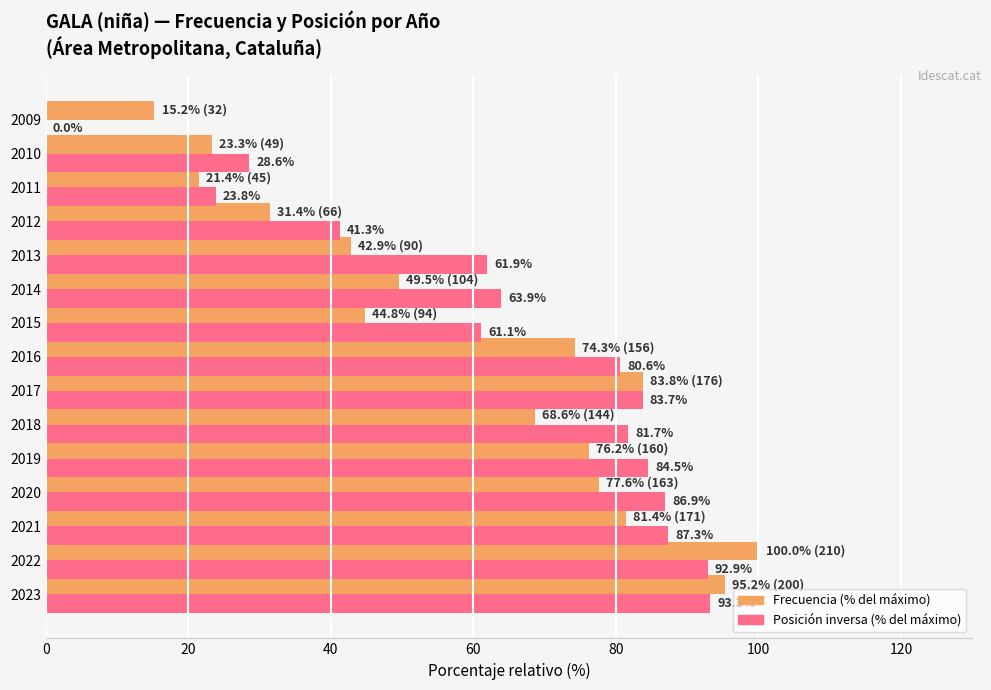

How many categories are shown in the chart?

15